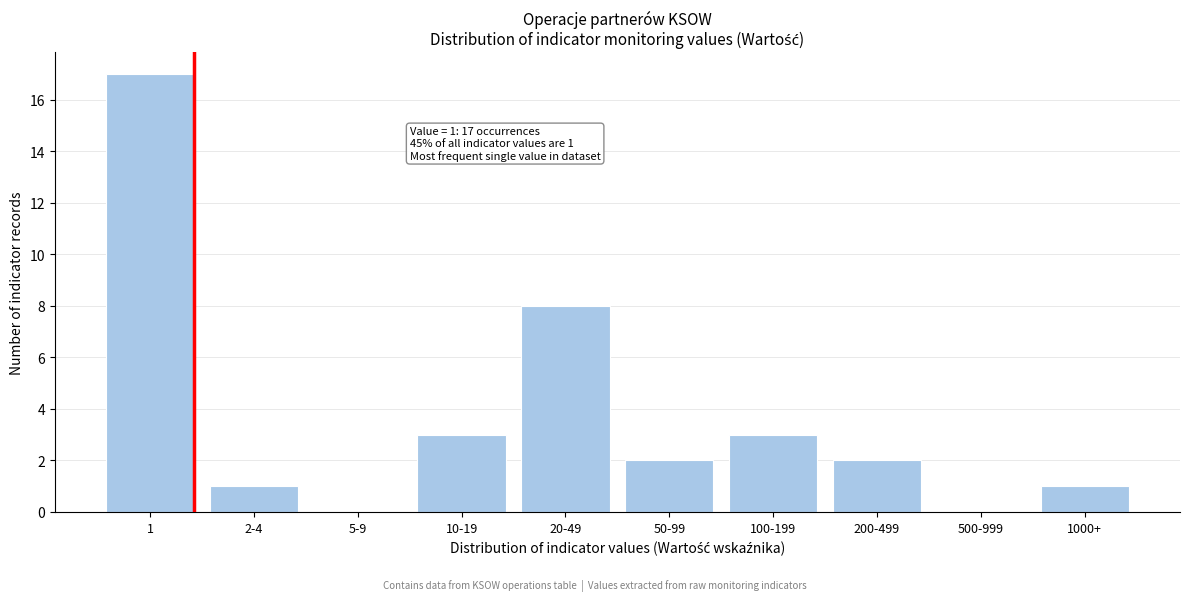

Reading left to right, list all the values displayed in this chart.

1=17	2-4=1	5-9=0	10-19=3	20-49=8	50-99=2	100-199=3	200-499=2	500-999=0	1000+=1